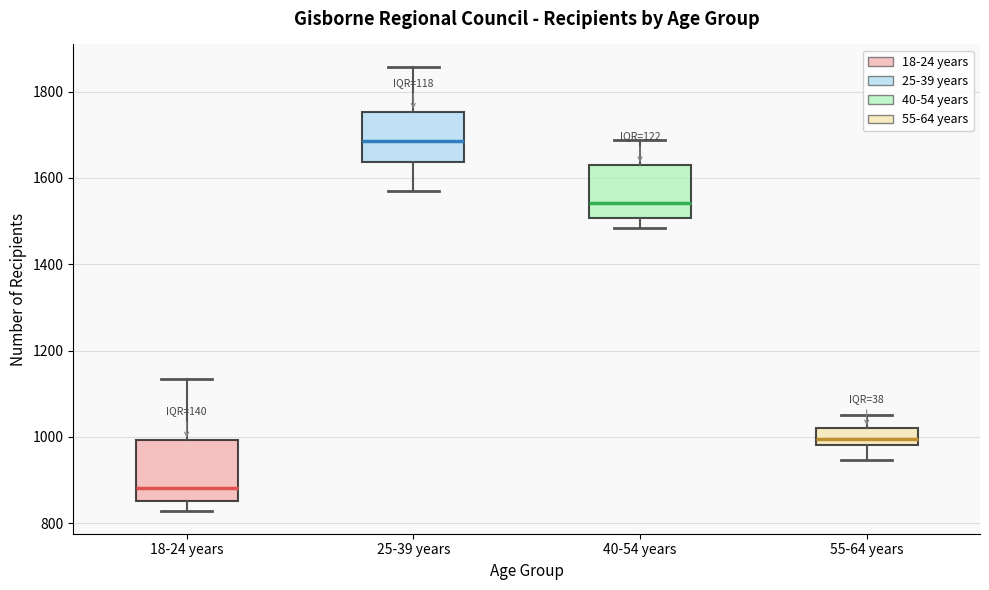

Which box has the lowest median line?

18-24 years